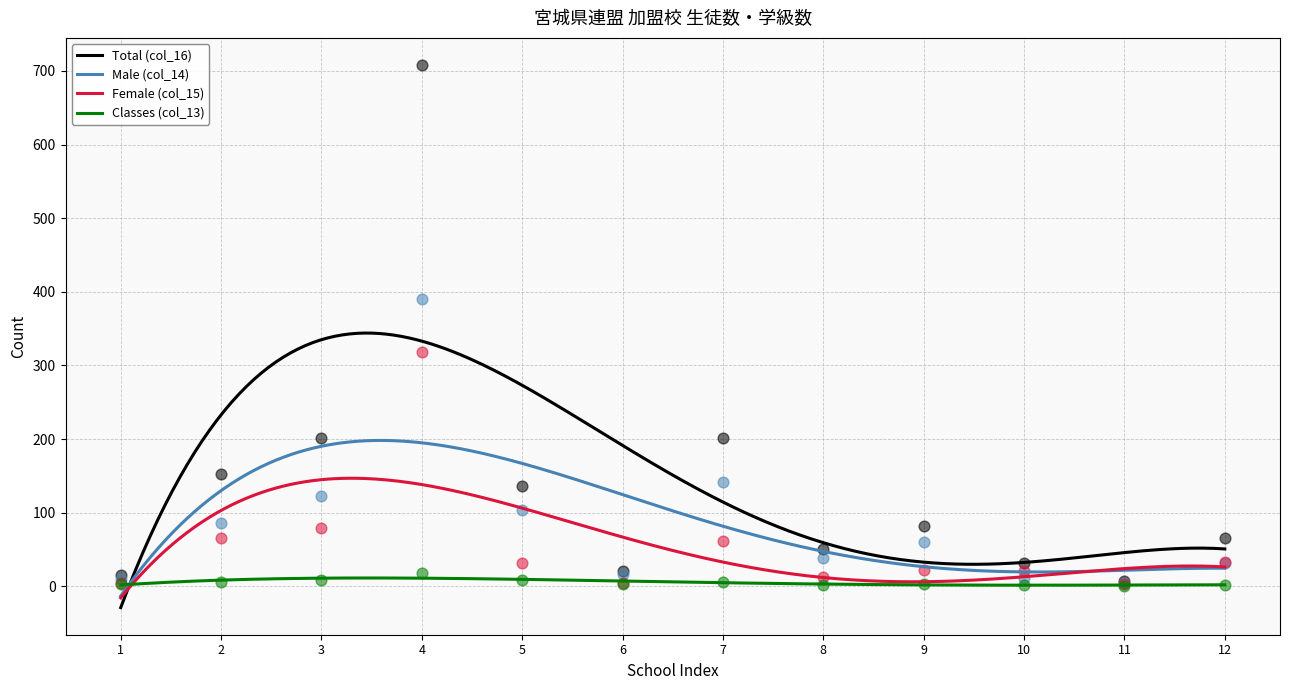

What is the total value across all series at 9?

167